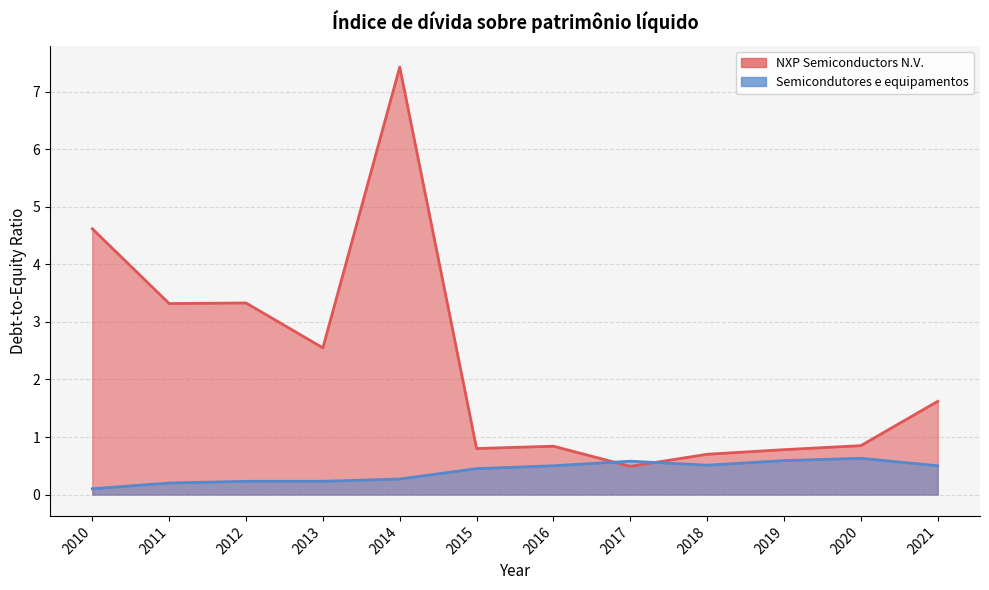

After their last crossing, which series has the higher values: Semicondutores e equipamentos or NXP Semiconductors N.V.?

NXP Semiconductors N.V.